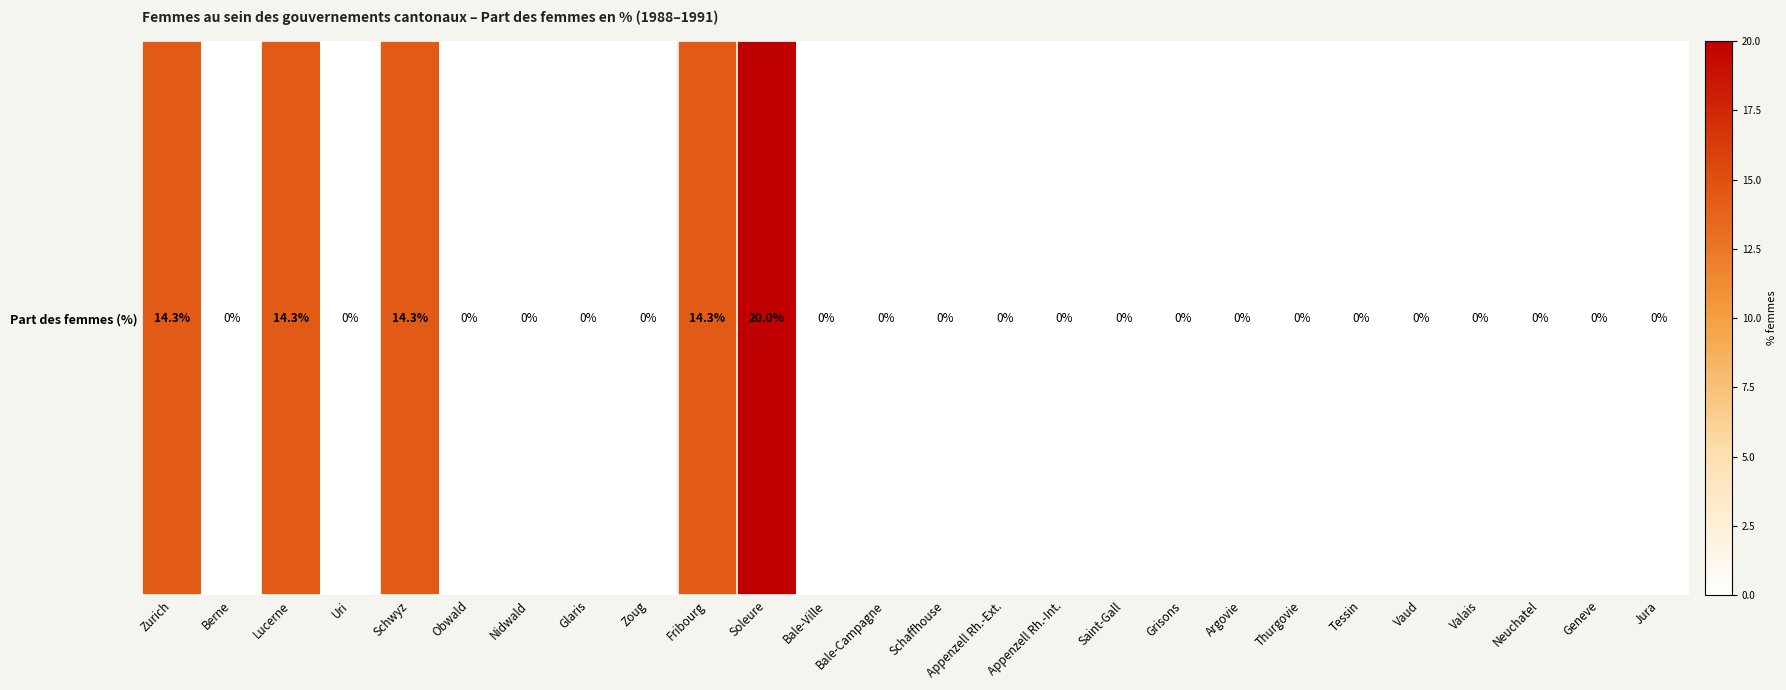

At which label is the value closest to 10?

Zurich